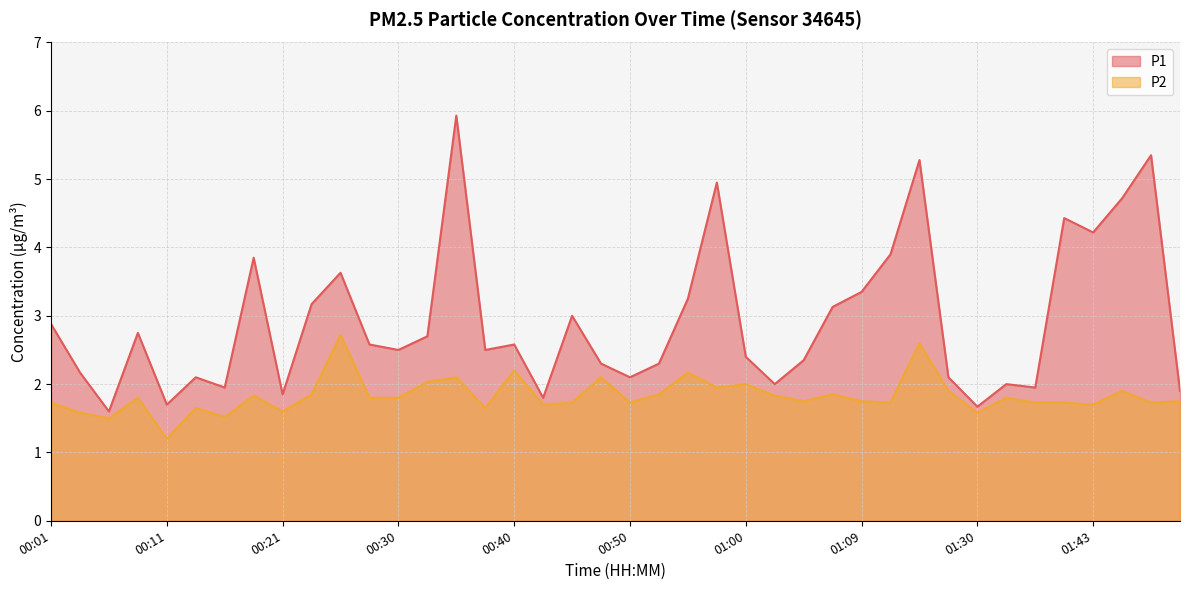

Which category has the highest value across all series?

00:35